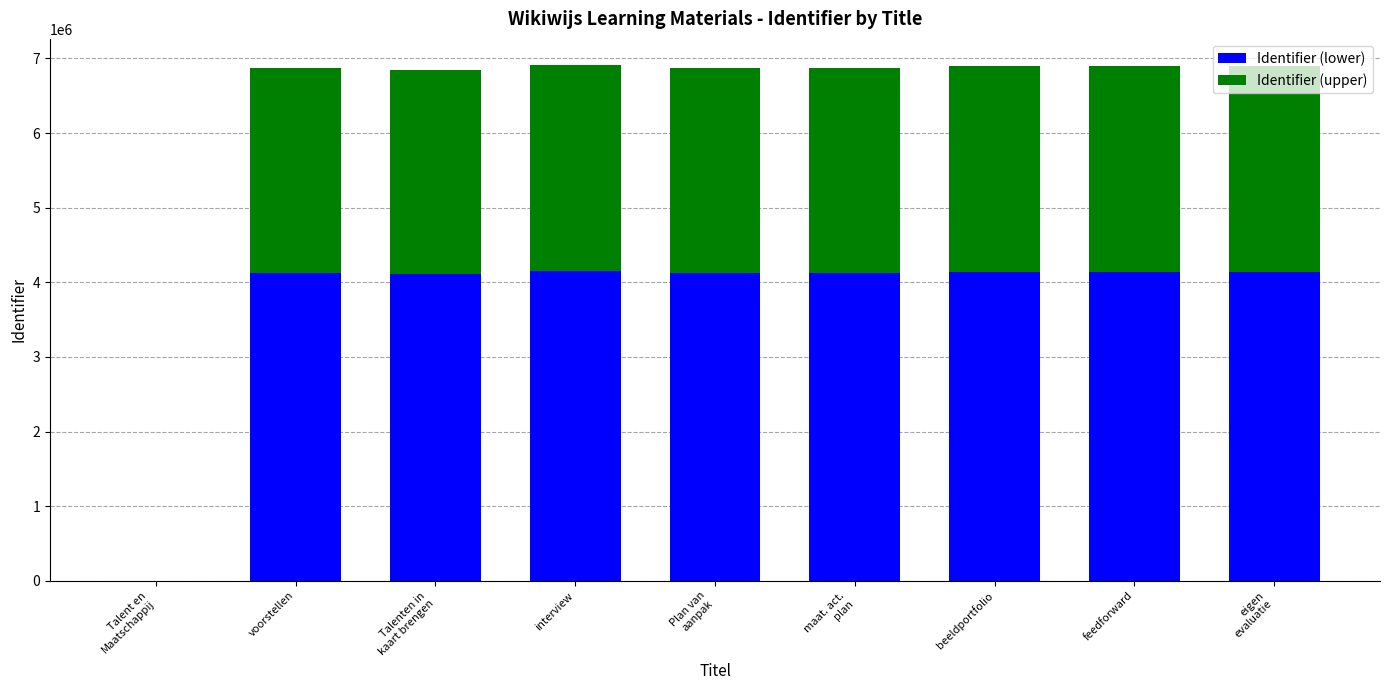

The Identifier (lower) series shows 4120278 at voorstellen. True or false?

True